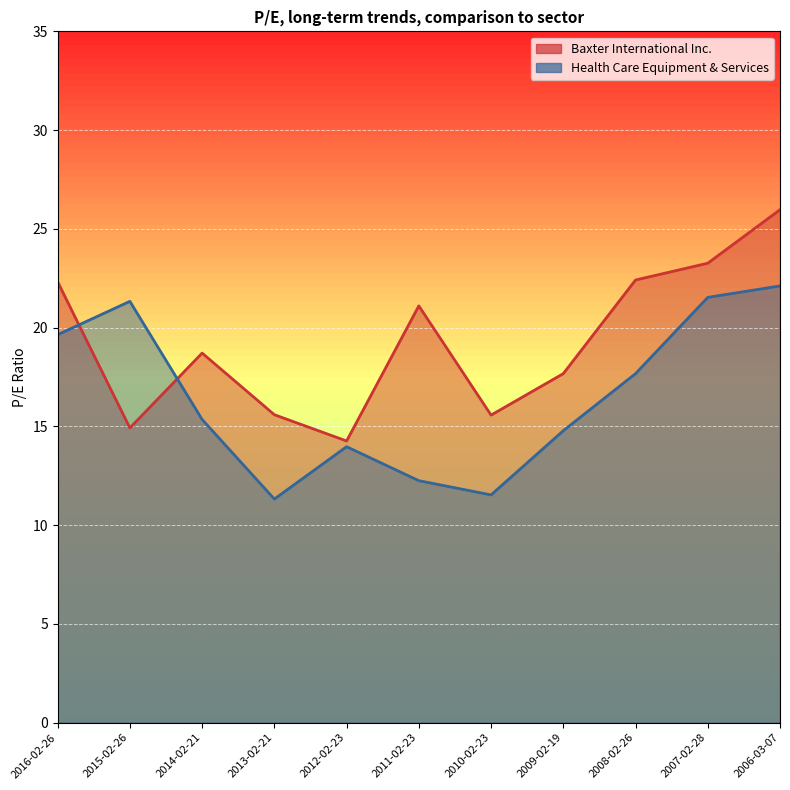

Which series has the largest total across all categories?

Baxter International Inc.